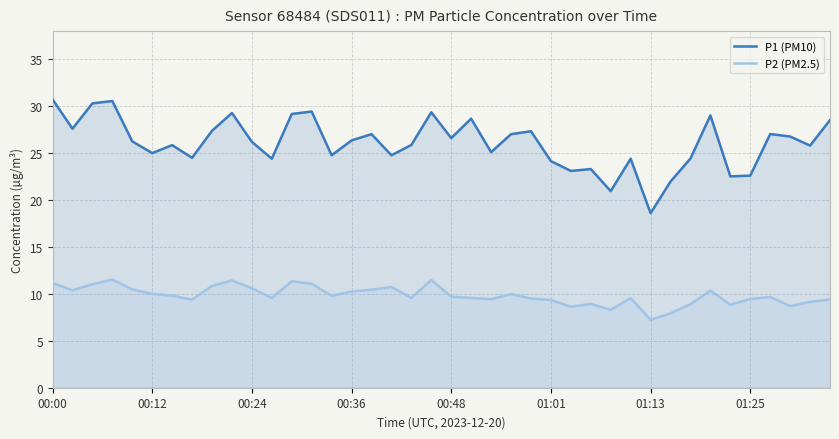

Which category has the lowest value across all series?

01:13